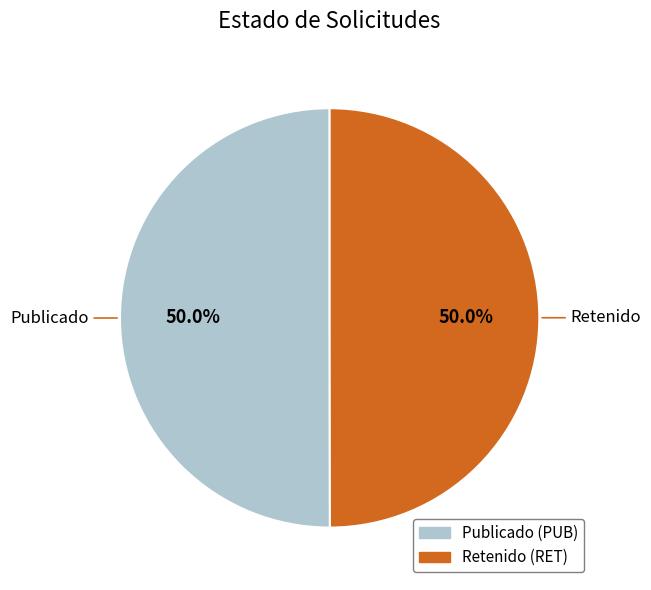

Is the sum of Retenido and Publicado greater than half?

Yes